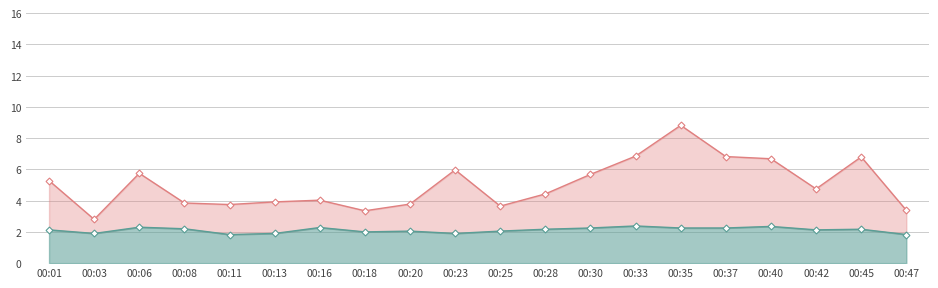

True or false: P1 and P2 cross at least once.

False